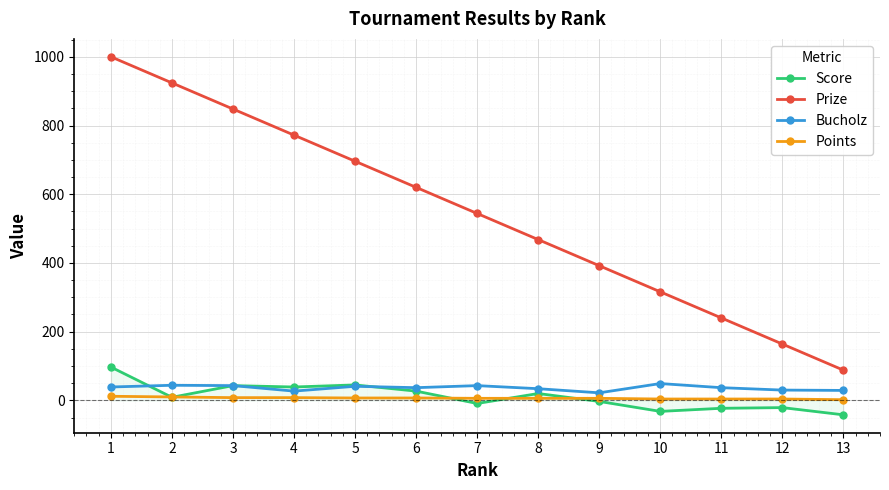

Where do Score and Bucholz first cross each other?

1 and 2